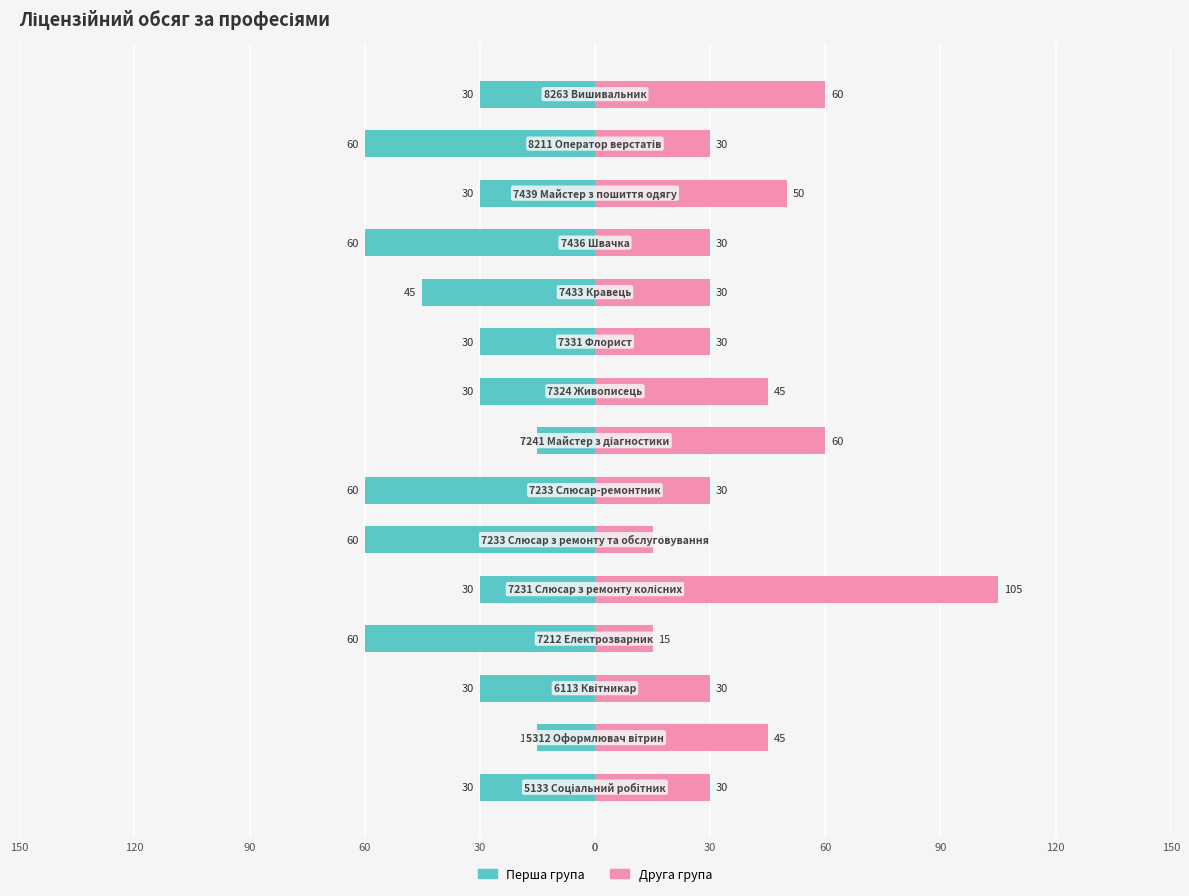

How many categories are shown in the chart?

15